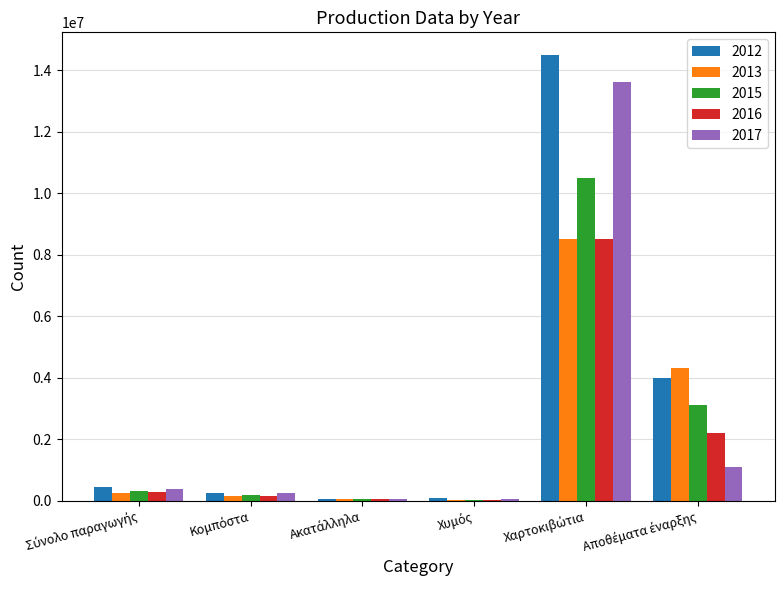

What is the greatest value displayed?

14500000